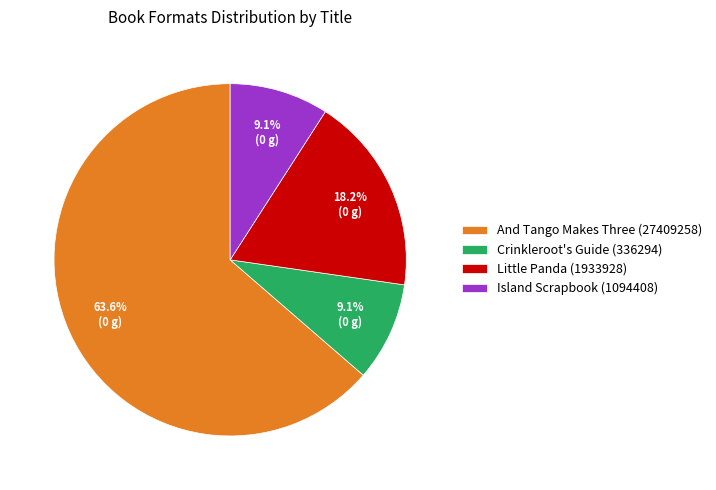

Approximately how many times larger is the value at And Tango Makes Three (27409258) compared to Little Panda (1933928)?

3.5